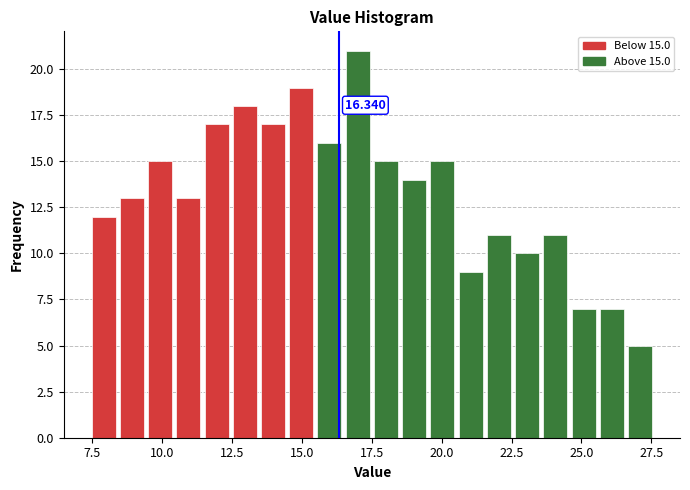

Read against the x-axis, roughly where is the centre of the tallest bar?

17.0